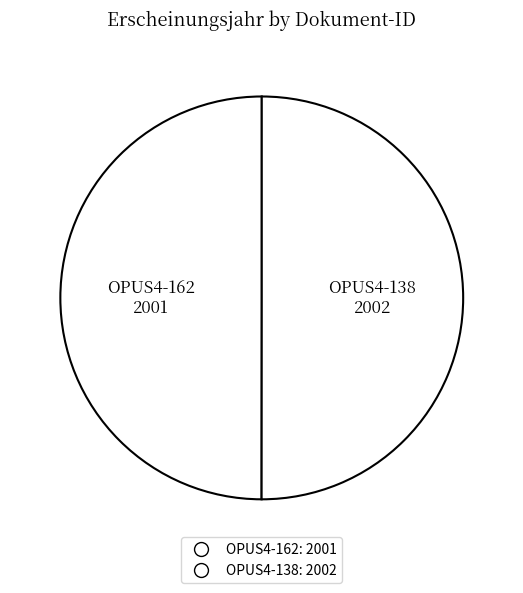

Does OPUS4-138 account for over 50% of the chart?

Yes